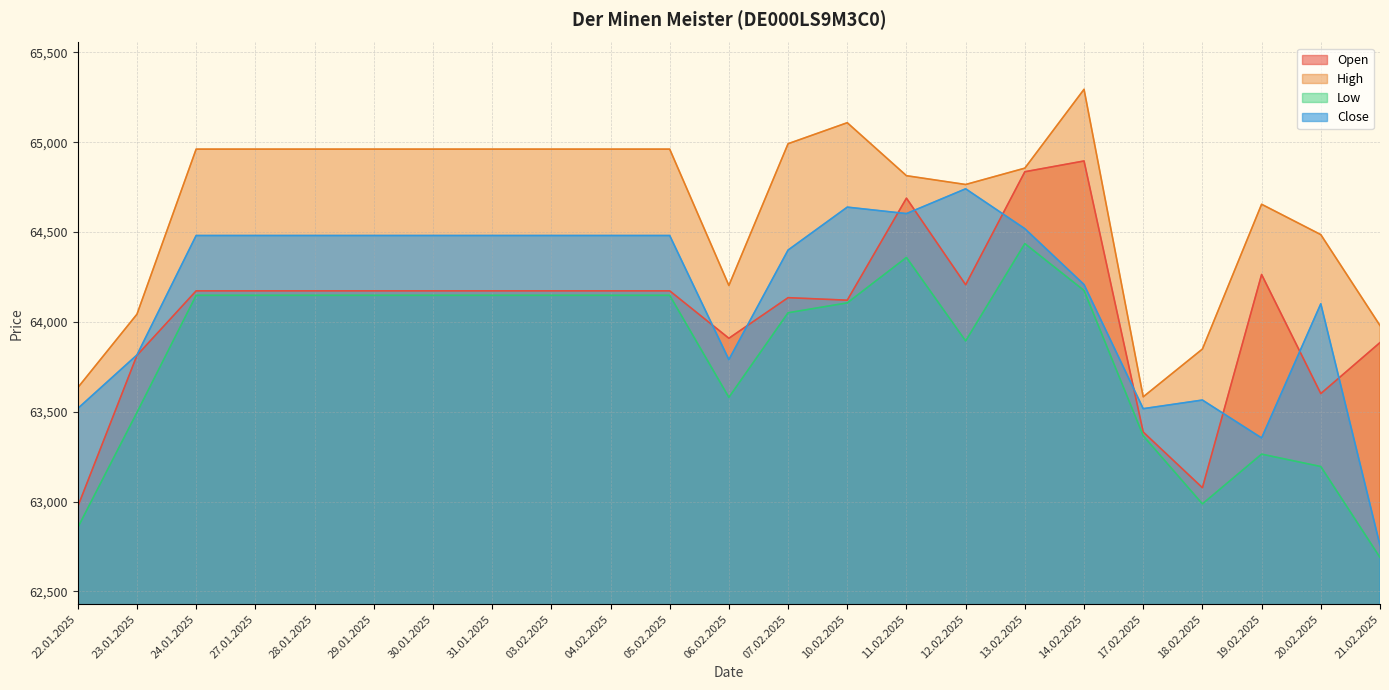

True or false: High and Open cross at least once.

False